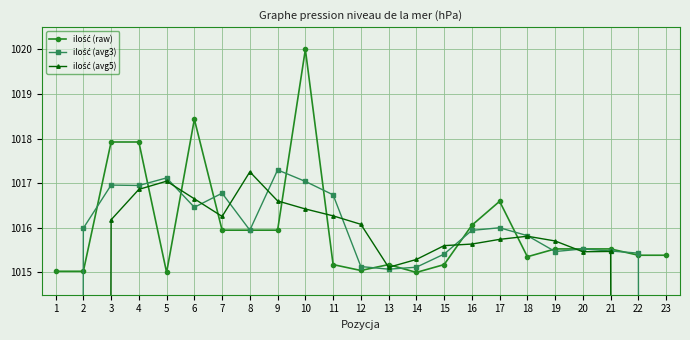

True or false: ilość (avg3) has more than 2 interior local peaks.

True